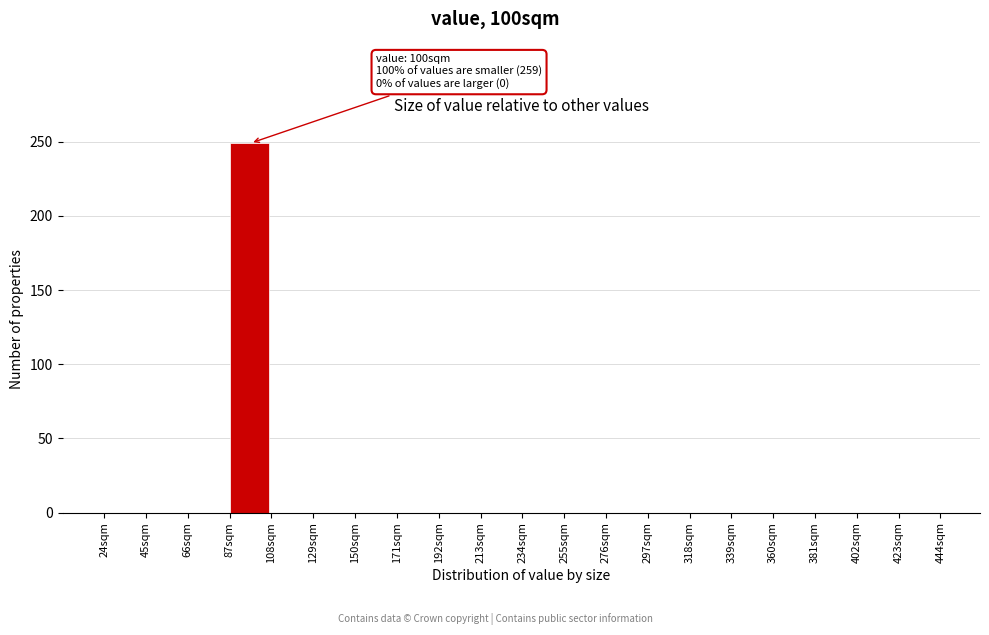

Over which range of the x-axis is the bar tallest?

87 to 108